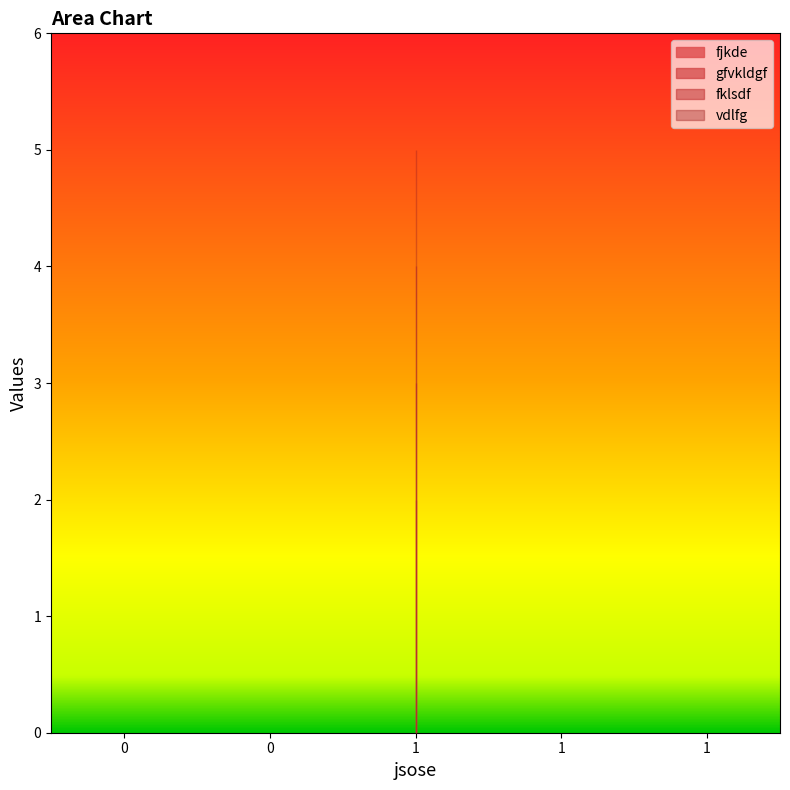

Which has a higher value, 1 or 1?

1